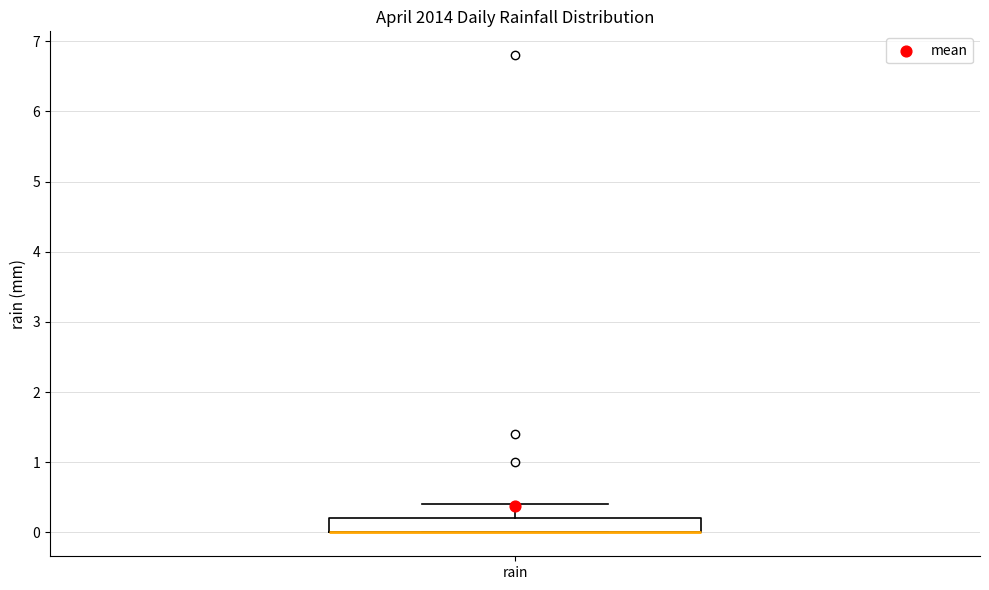

Read this box plot against the y-axis: the position of the median line, the range covered by the box, and the ends of both whiskers. The values are not printed on the chart, so give them approximately, as read against the axis.

median 0.0 (drawn on the box's lower edge), box 0.0 to 0.2, whiskers 0.0 to 0.4